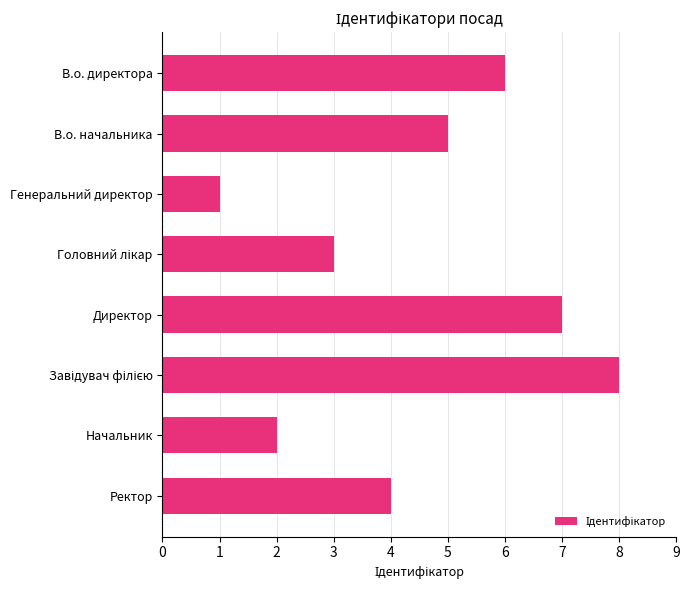

Between В.о. начальника and Ректор, which is larger?

В.о. начальника